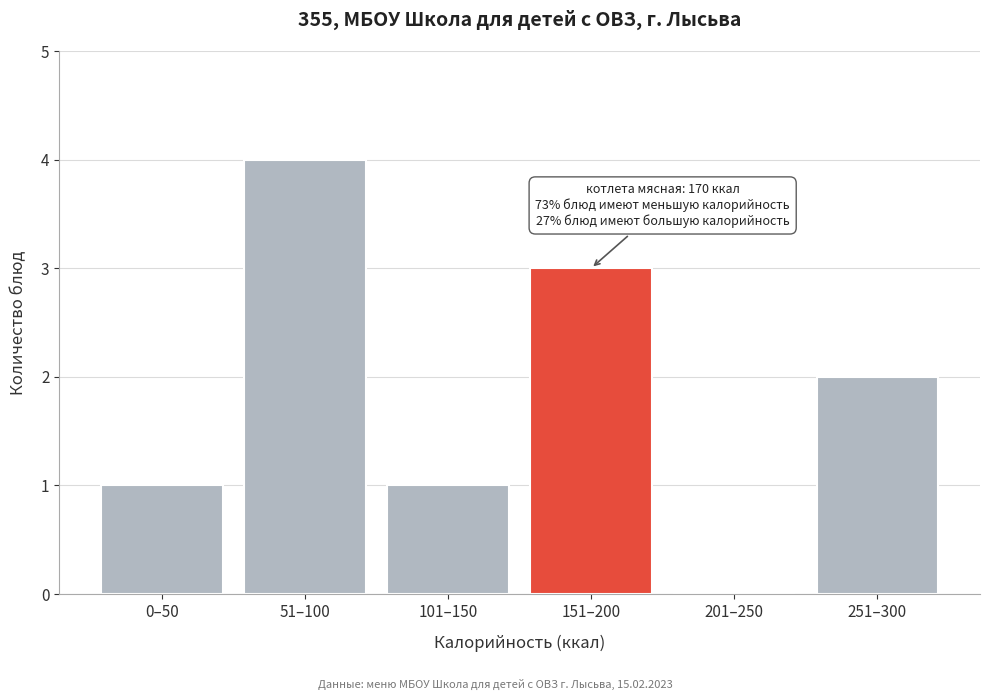

Reading left to right, what are all the values shown in this chart?

0–50=1	51–100=4	101–150=1	151–200=3	201–250=0	251–300=2